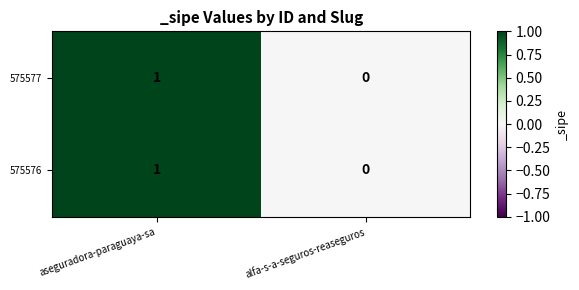

Reading left to right, what are all the values shown in this chart?

575577: aseguradora-paraguaya-sa=1	alfa-s-a-seguros-reaseguros=0
575576: aseguradora-paraguaya-sa=1	alfa-s-a-seguros-reaseguros=0